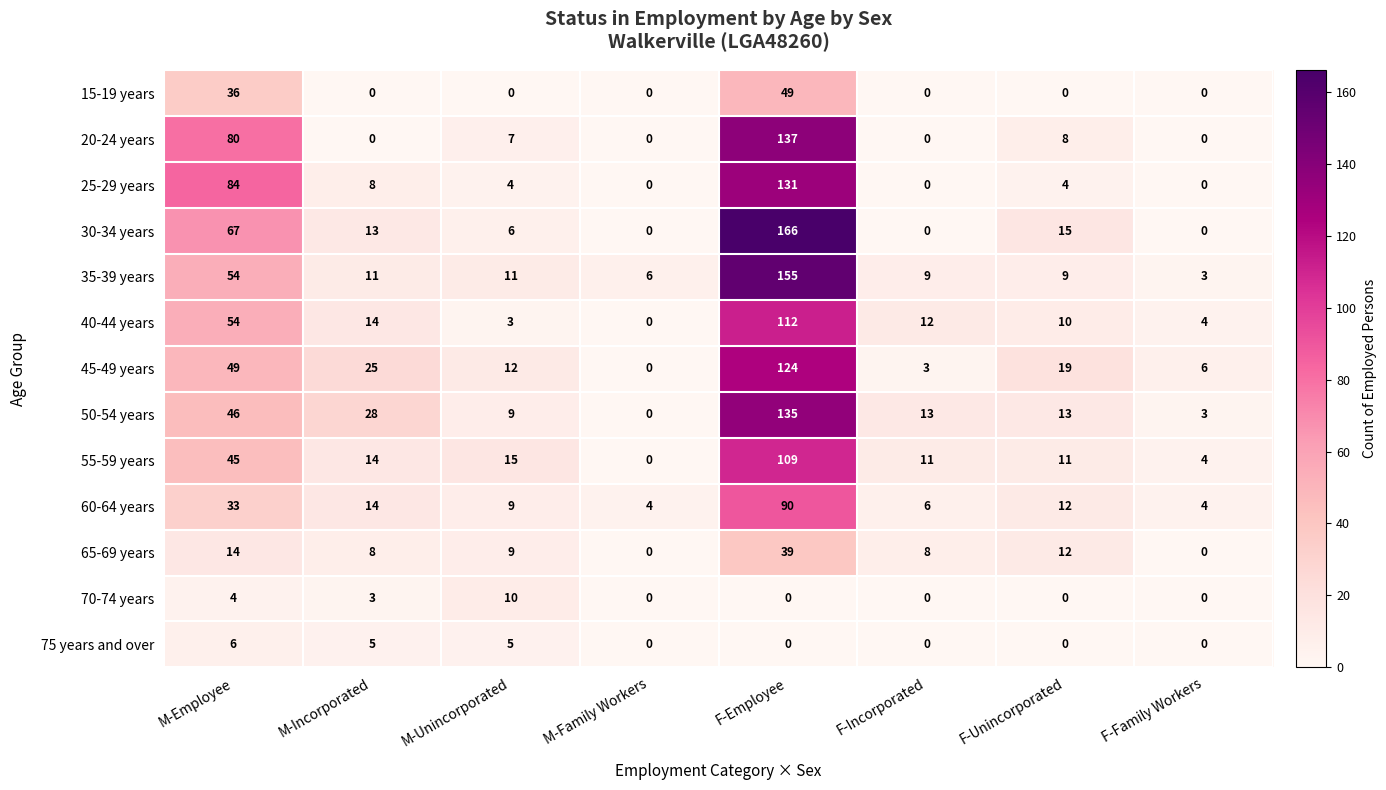

Read the 25-29 years value at F-Unincorporated.

4